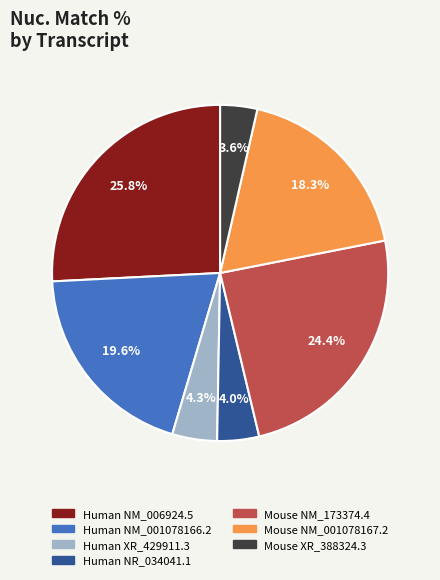

To the nearest percent, what is the average slice percentage?

14%